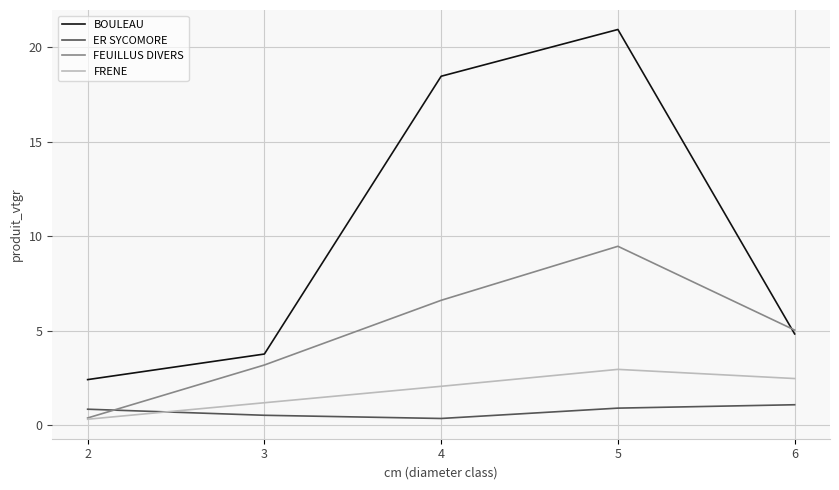

At which category is the sum across all series the highest?

5